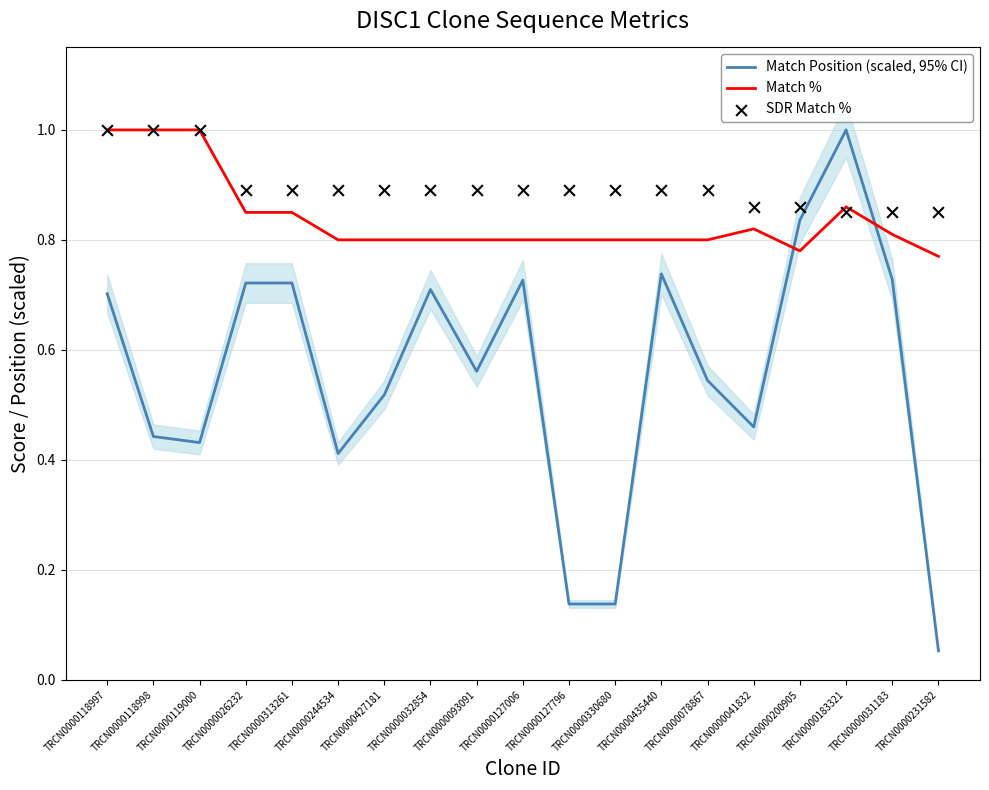

Which series has the largest total across all categories?

SDR Match %